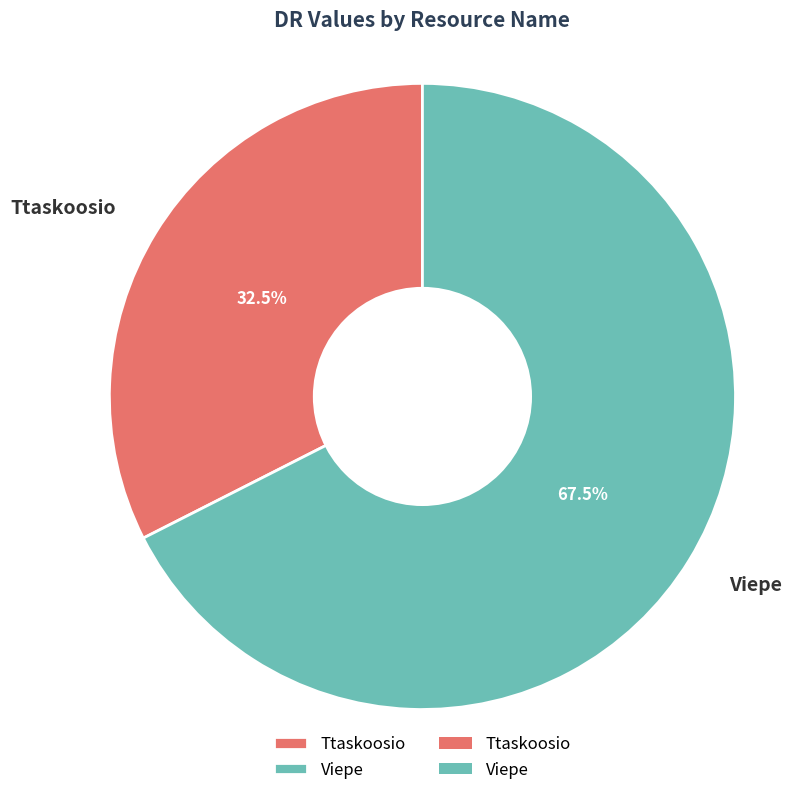

Which has a higher value, Ttaskoosio or Viepe?

Viepe